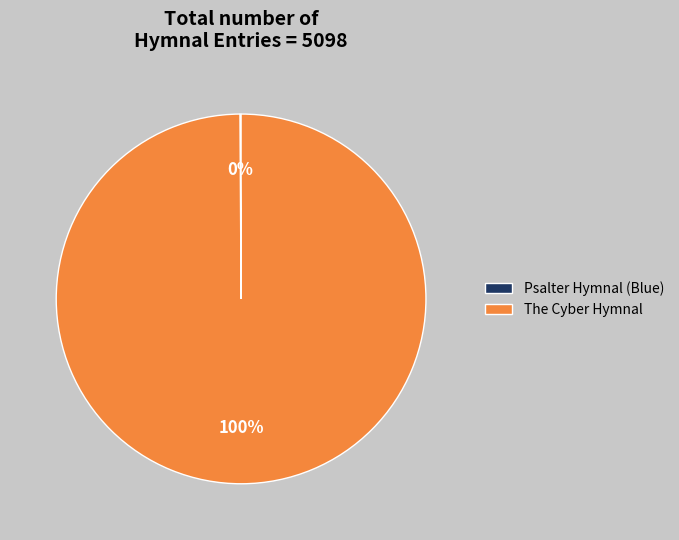

The The Cyber Hymnal slice represents 100% of the pie. True or false?

True